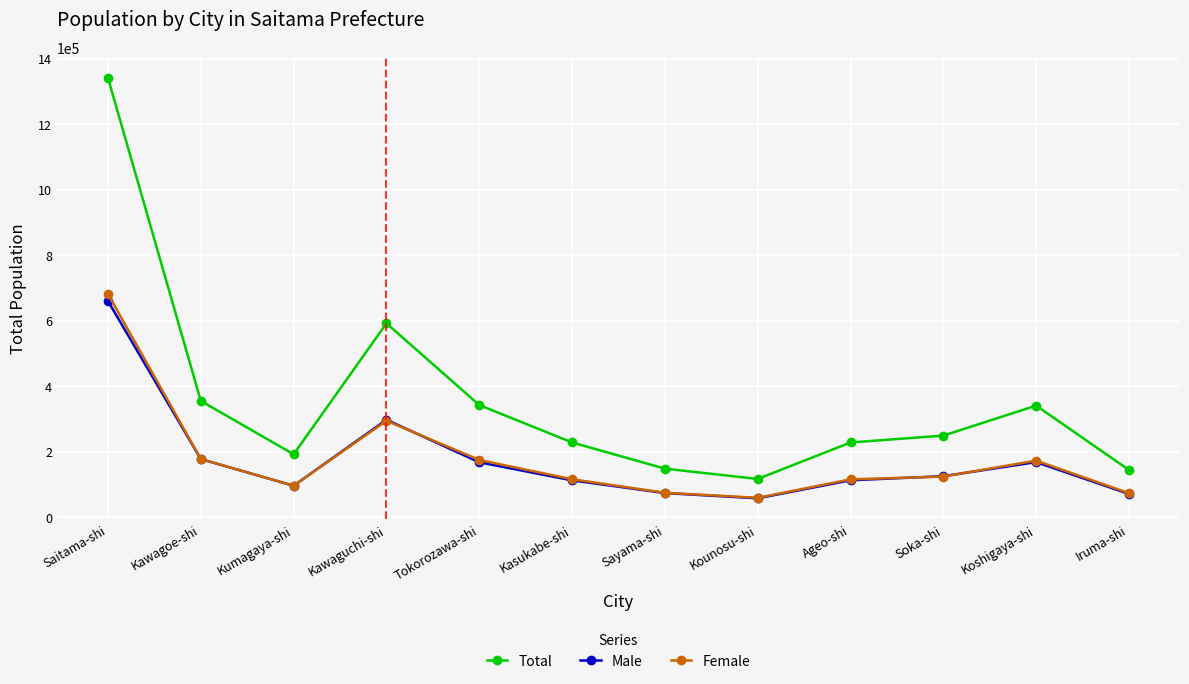

True or false: Total and Male intersect in this chart.

False